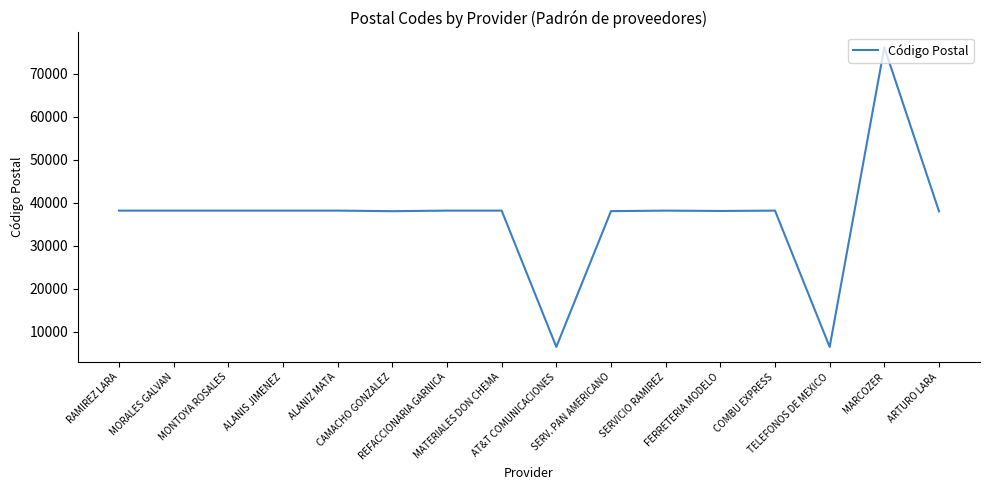

Approximately how many times larger is the value at ARTURO LARA compared to MARCOZER?

0.5